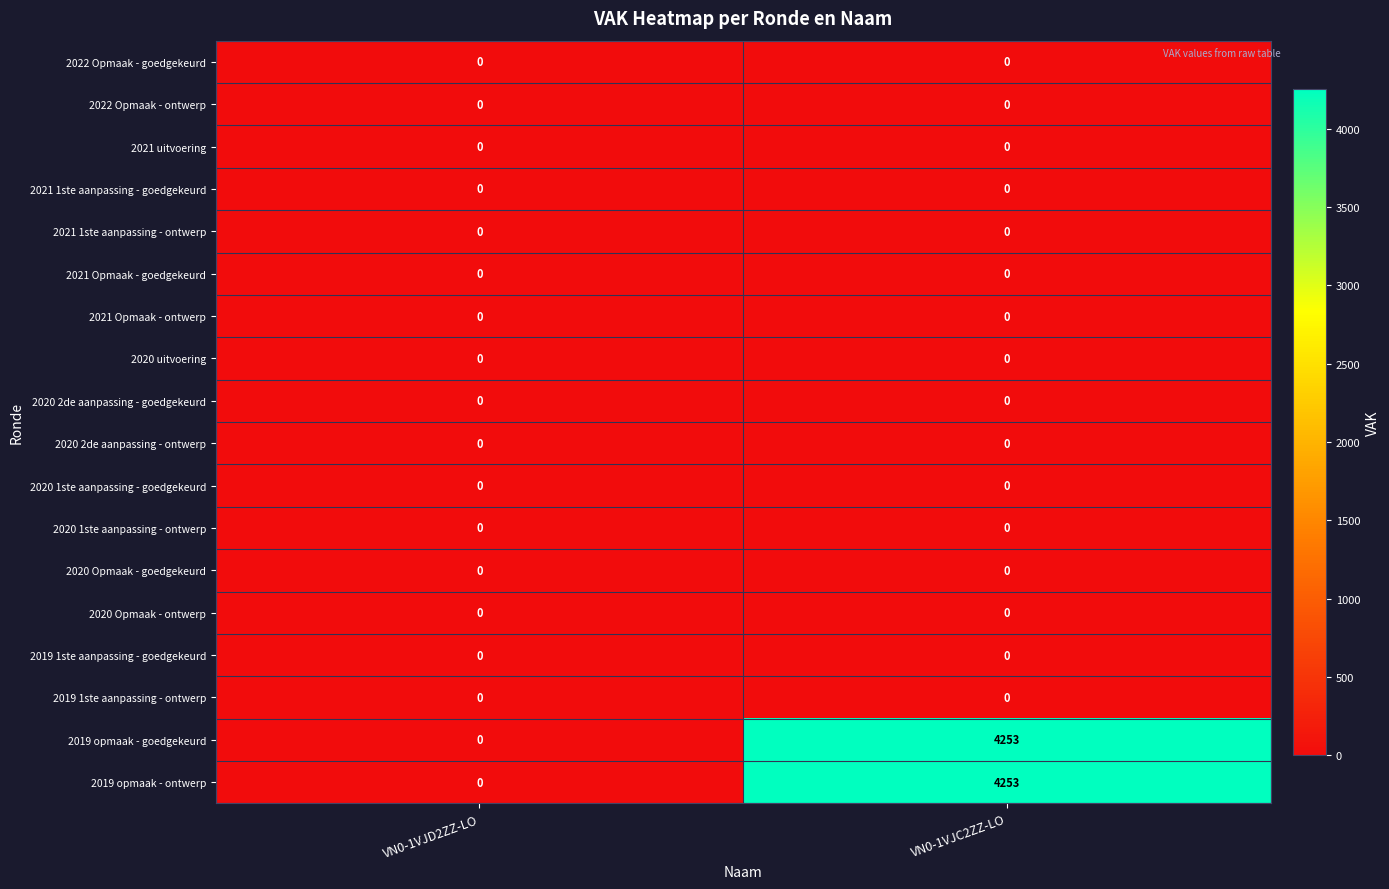

Count the number of categories in the chart.

2